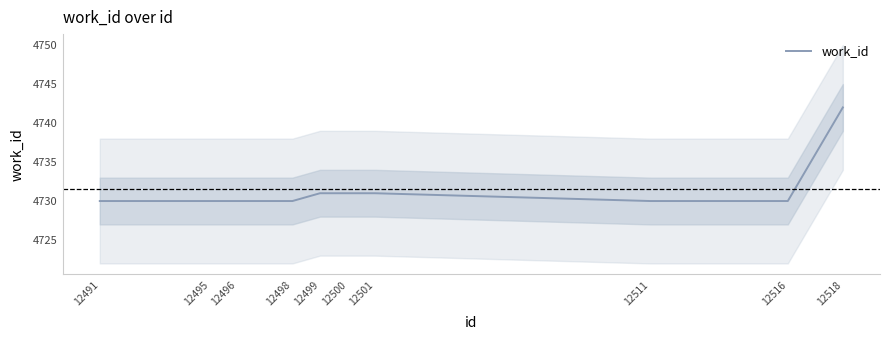

Rank the categories by value from highest to lowest.

12518, 12499, 12500, 12501, 12491, 12495, 12496, 12498, 12511, 12516